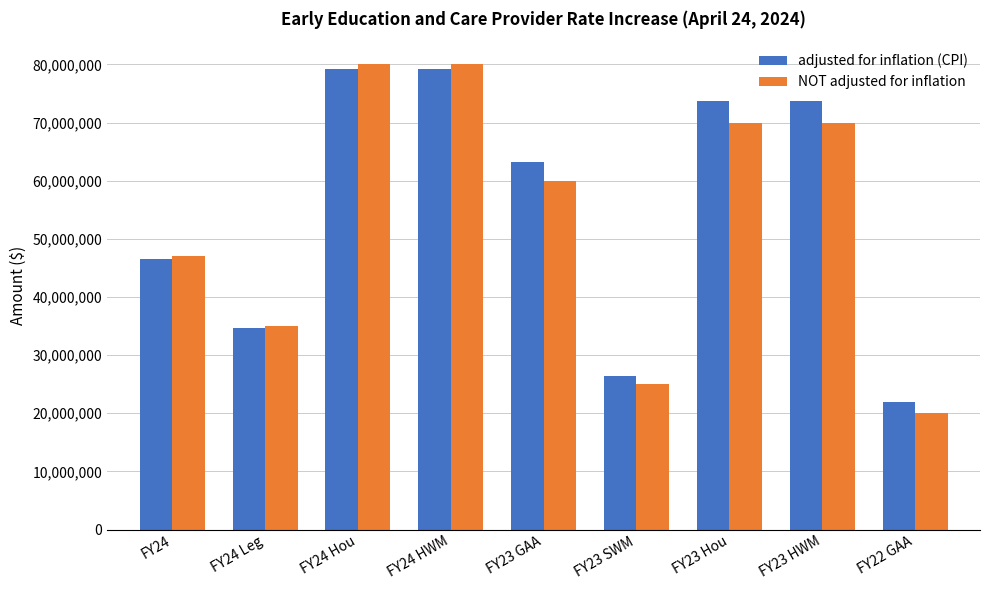

What is the difference between the adjusted for inflation (CPI) values at FY23 GAA and FY24 Leg?

28498083